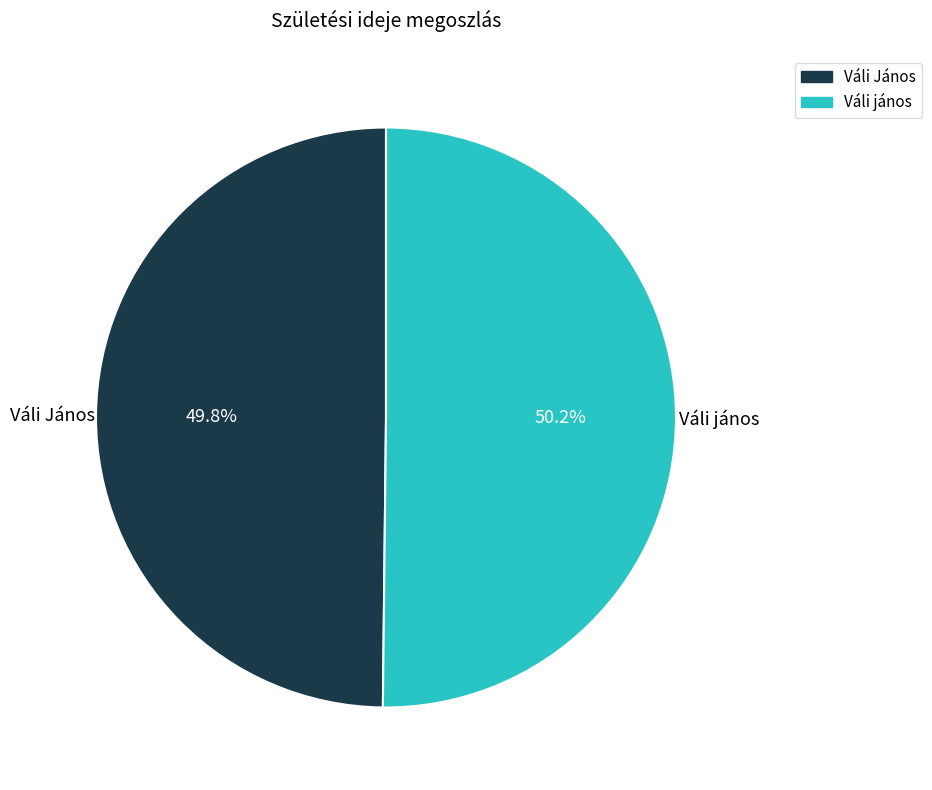

Count the number of slices in the pie.

2